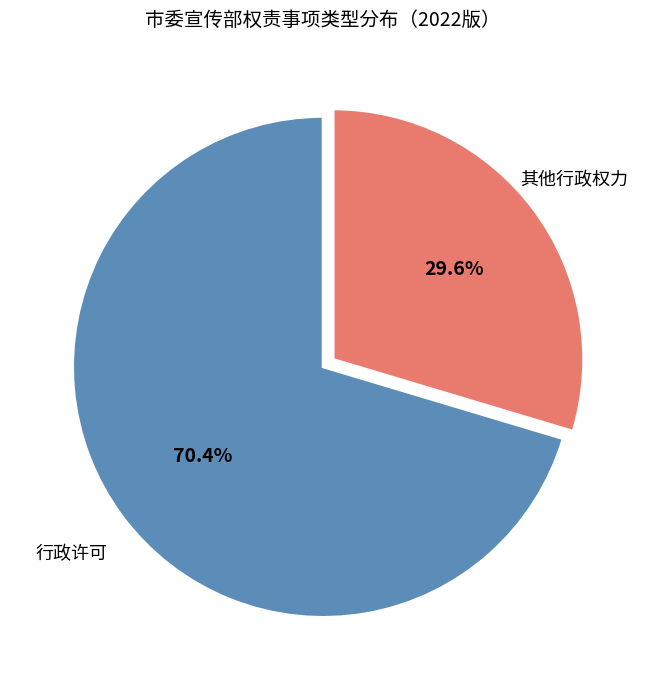

Which slice is the smallest?

其他行政权力